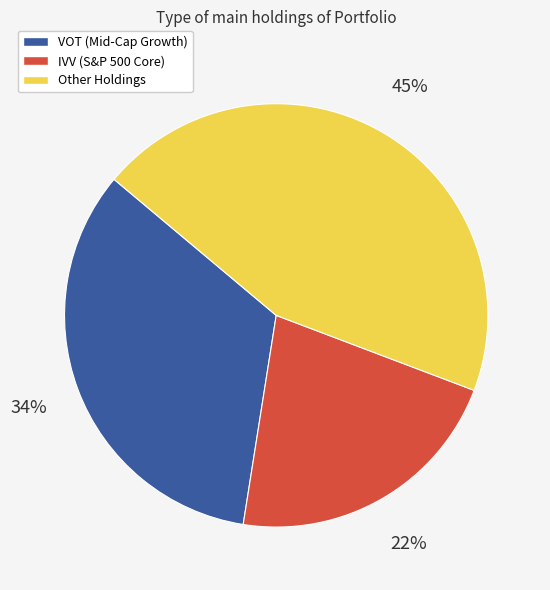

To the nearest percent, what is the average slice percentage?

33%